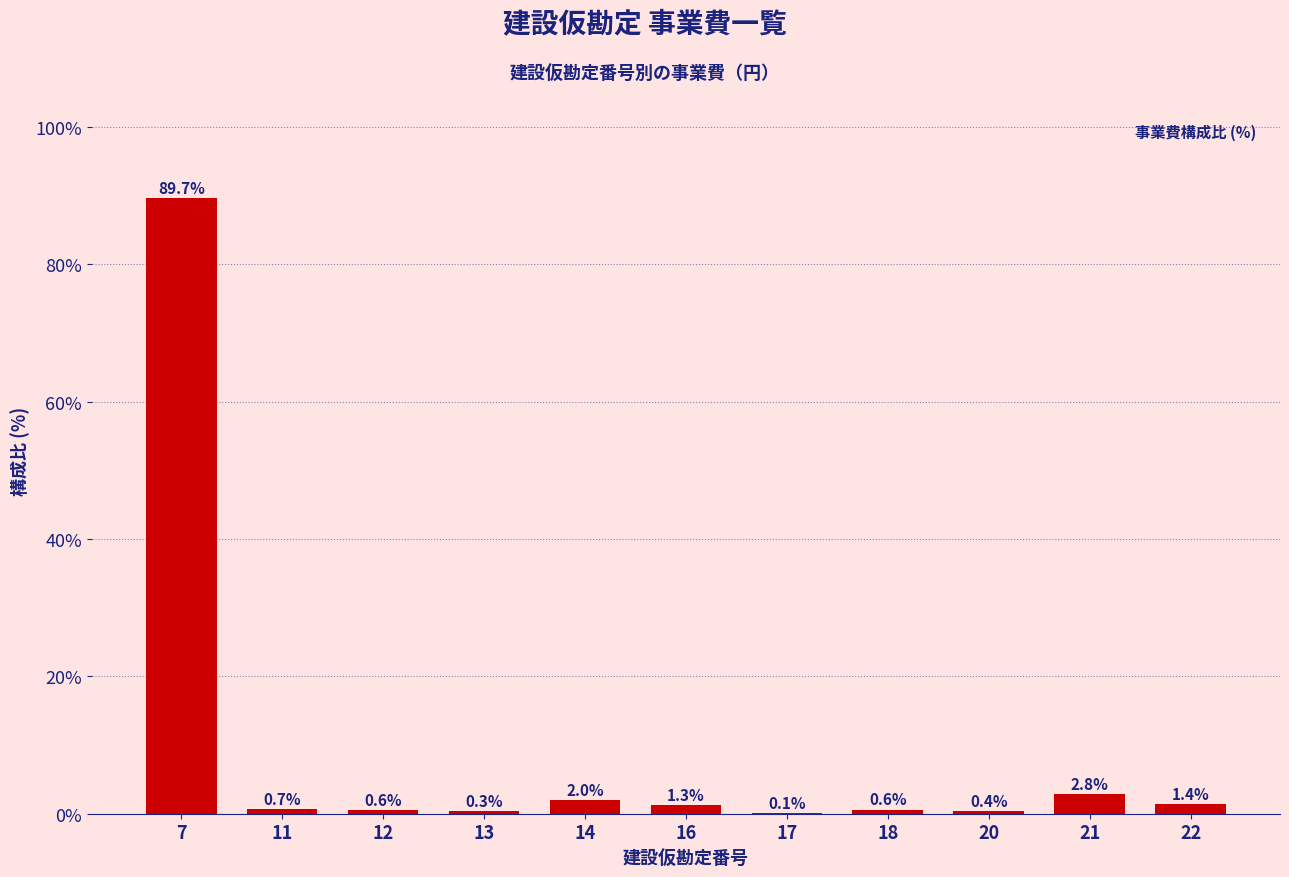

What is the greatest value displayed?

89.7